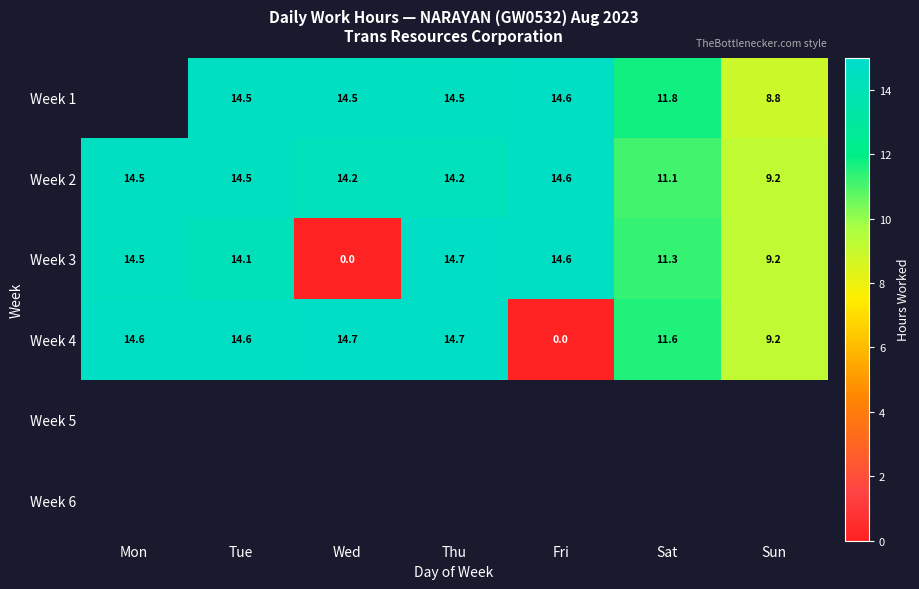

Where is Week 2 nearest to the value 11?

Sat